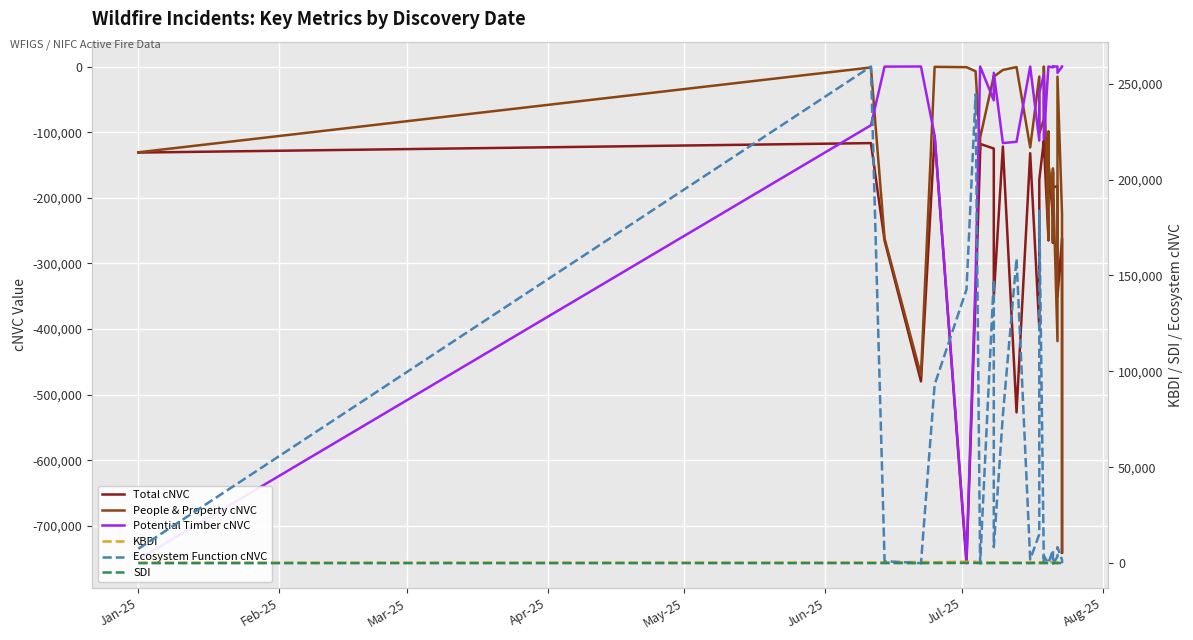

True or false: People & Property cNVC and Total cNVC cross at least once.

True